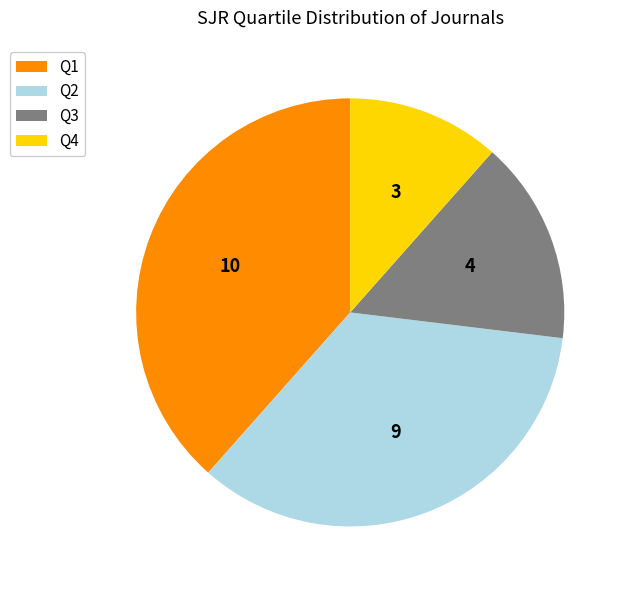

What is the ratio of the value at Q2 to the value at Q3?

2.2